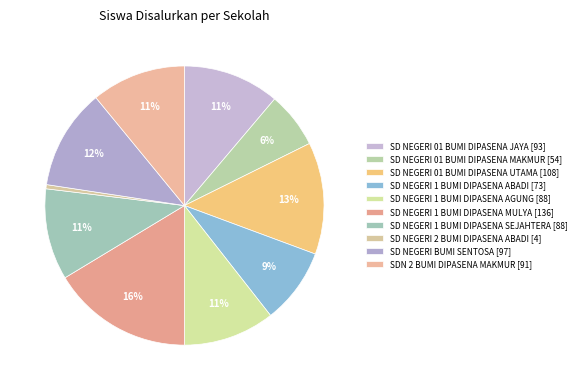

How many slices are in this pie chart?

10